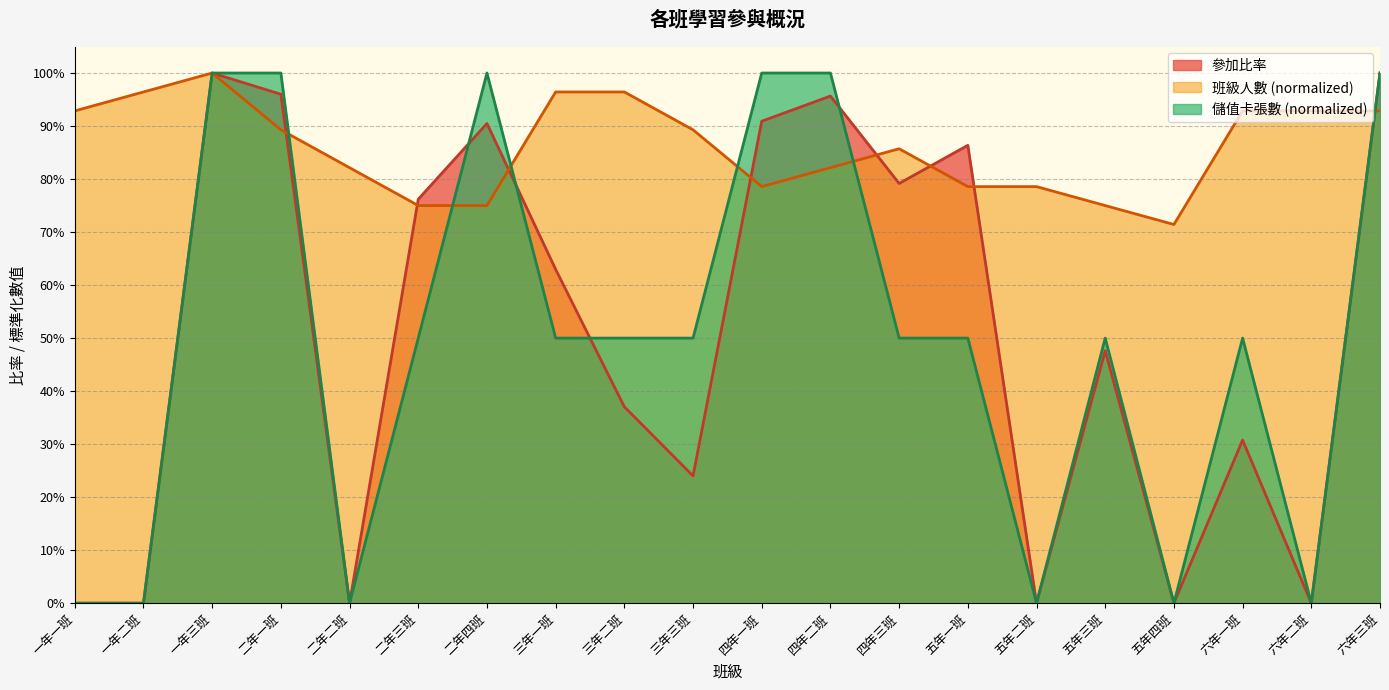

True or false: 儲值卡張數(normalized) has a value of -0.5 at 六年二班.

False